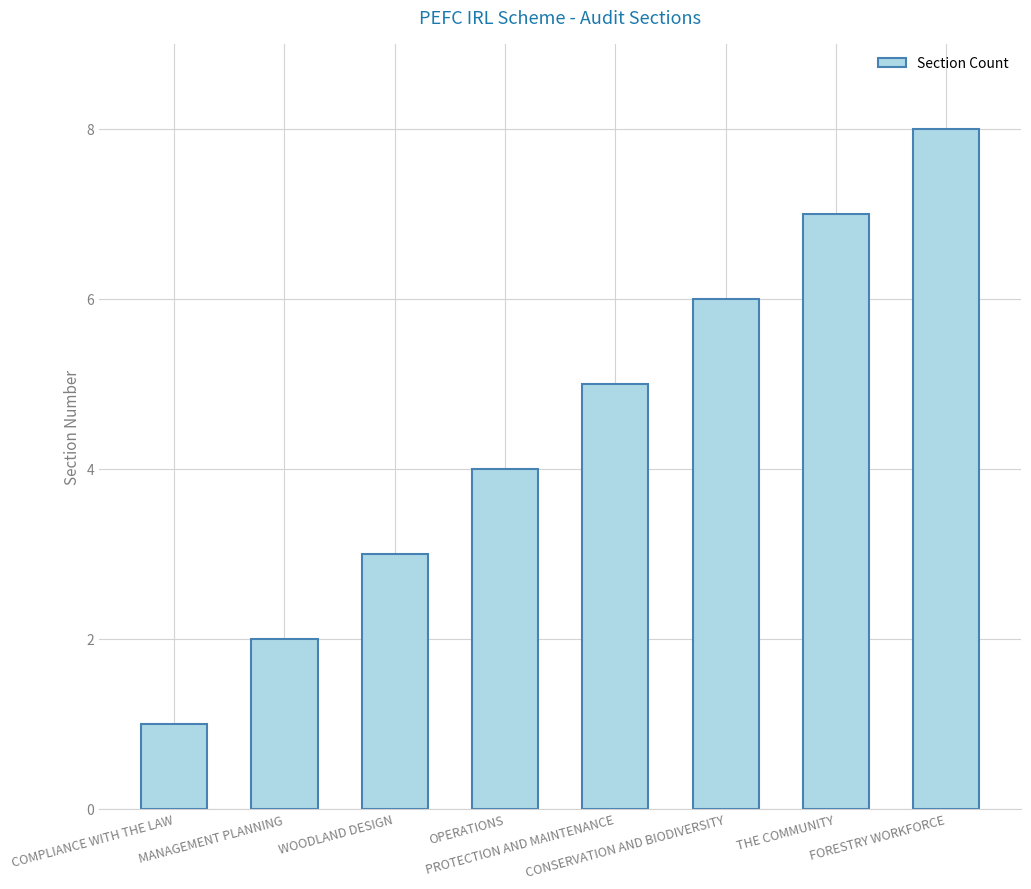

What is the change in value from PROTECTION AND MAINTENANCE to FORESTRY WORKFORCE?

+3